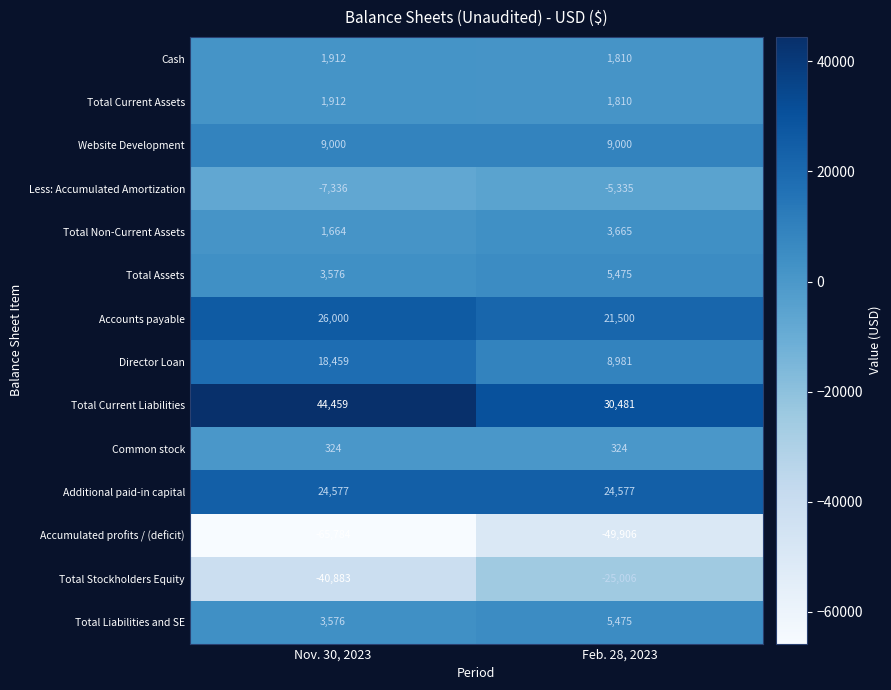

True or false: Accounts payable has a value of 37280 at Feb. 28, 2023.

False